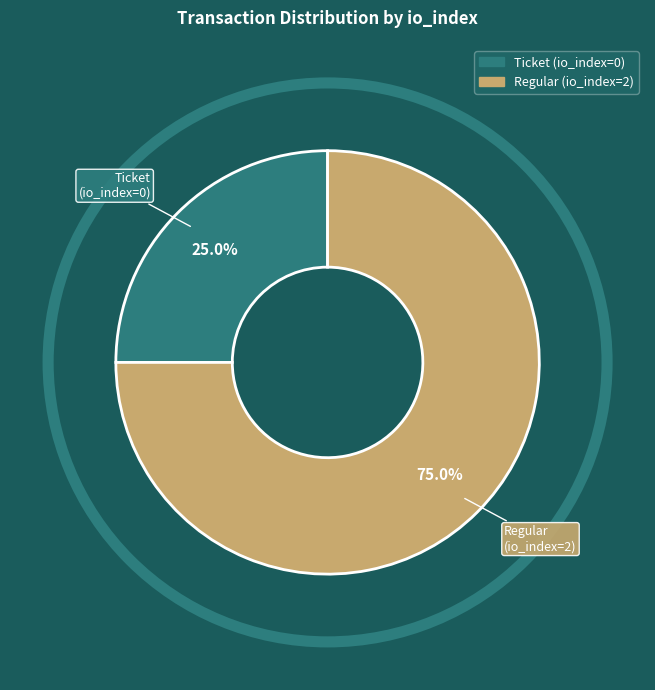

Do Regular (io_index=2) and Ticket (io_index=0) together represent more than half of the pie?

Yes